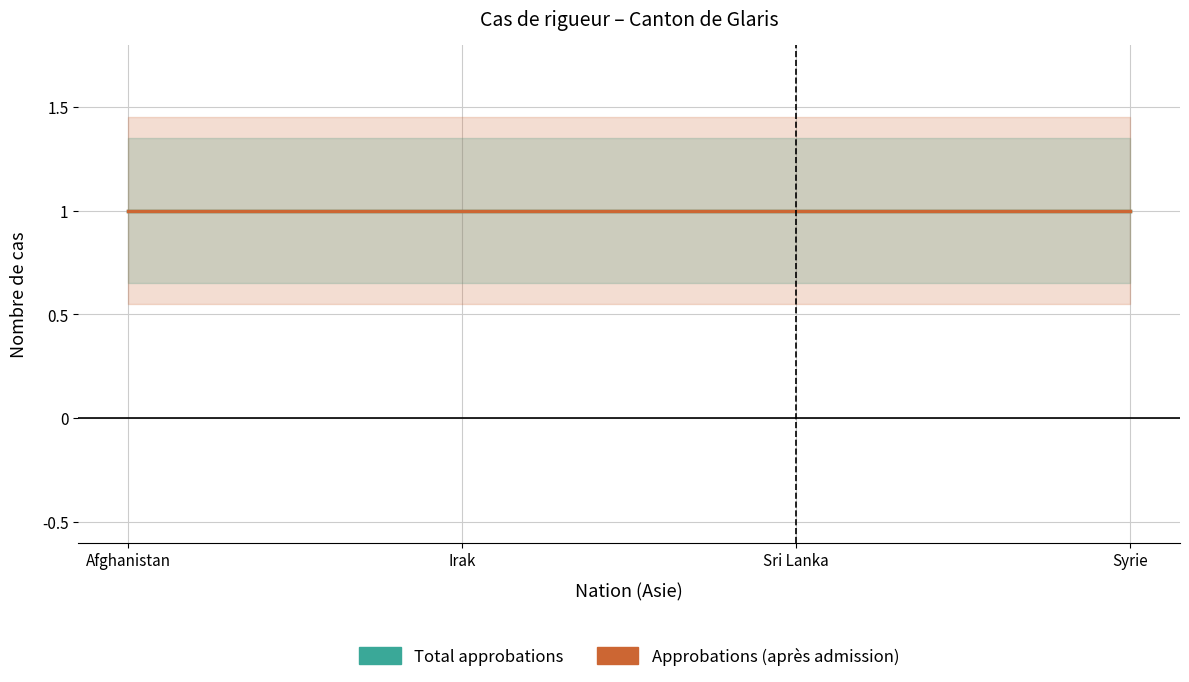

Which label corresponds to the smallest value in the chart?

Afghanistan